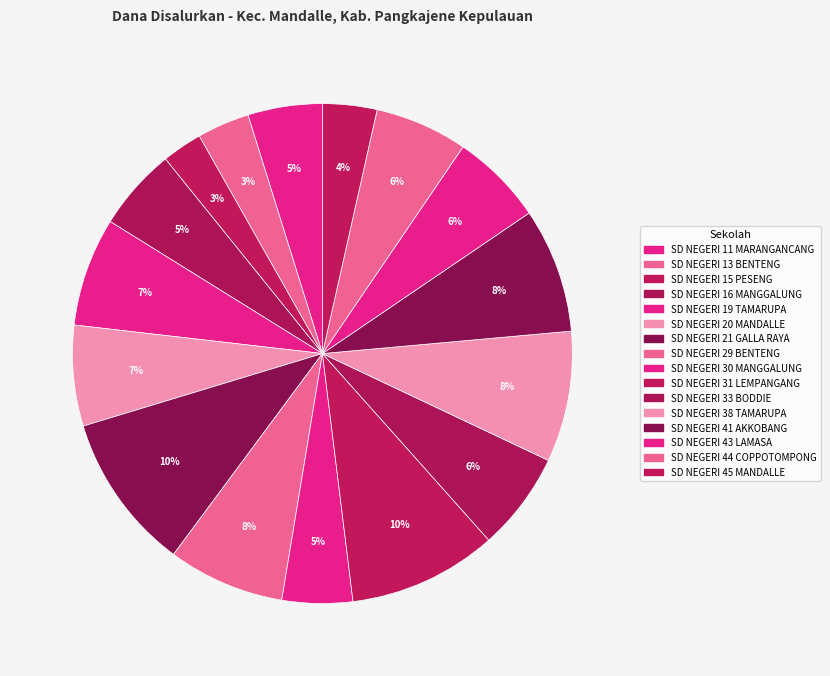

How many slices are in this pie chart?

16